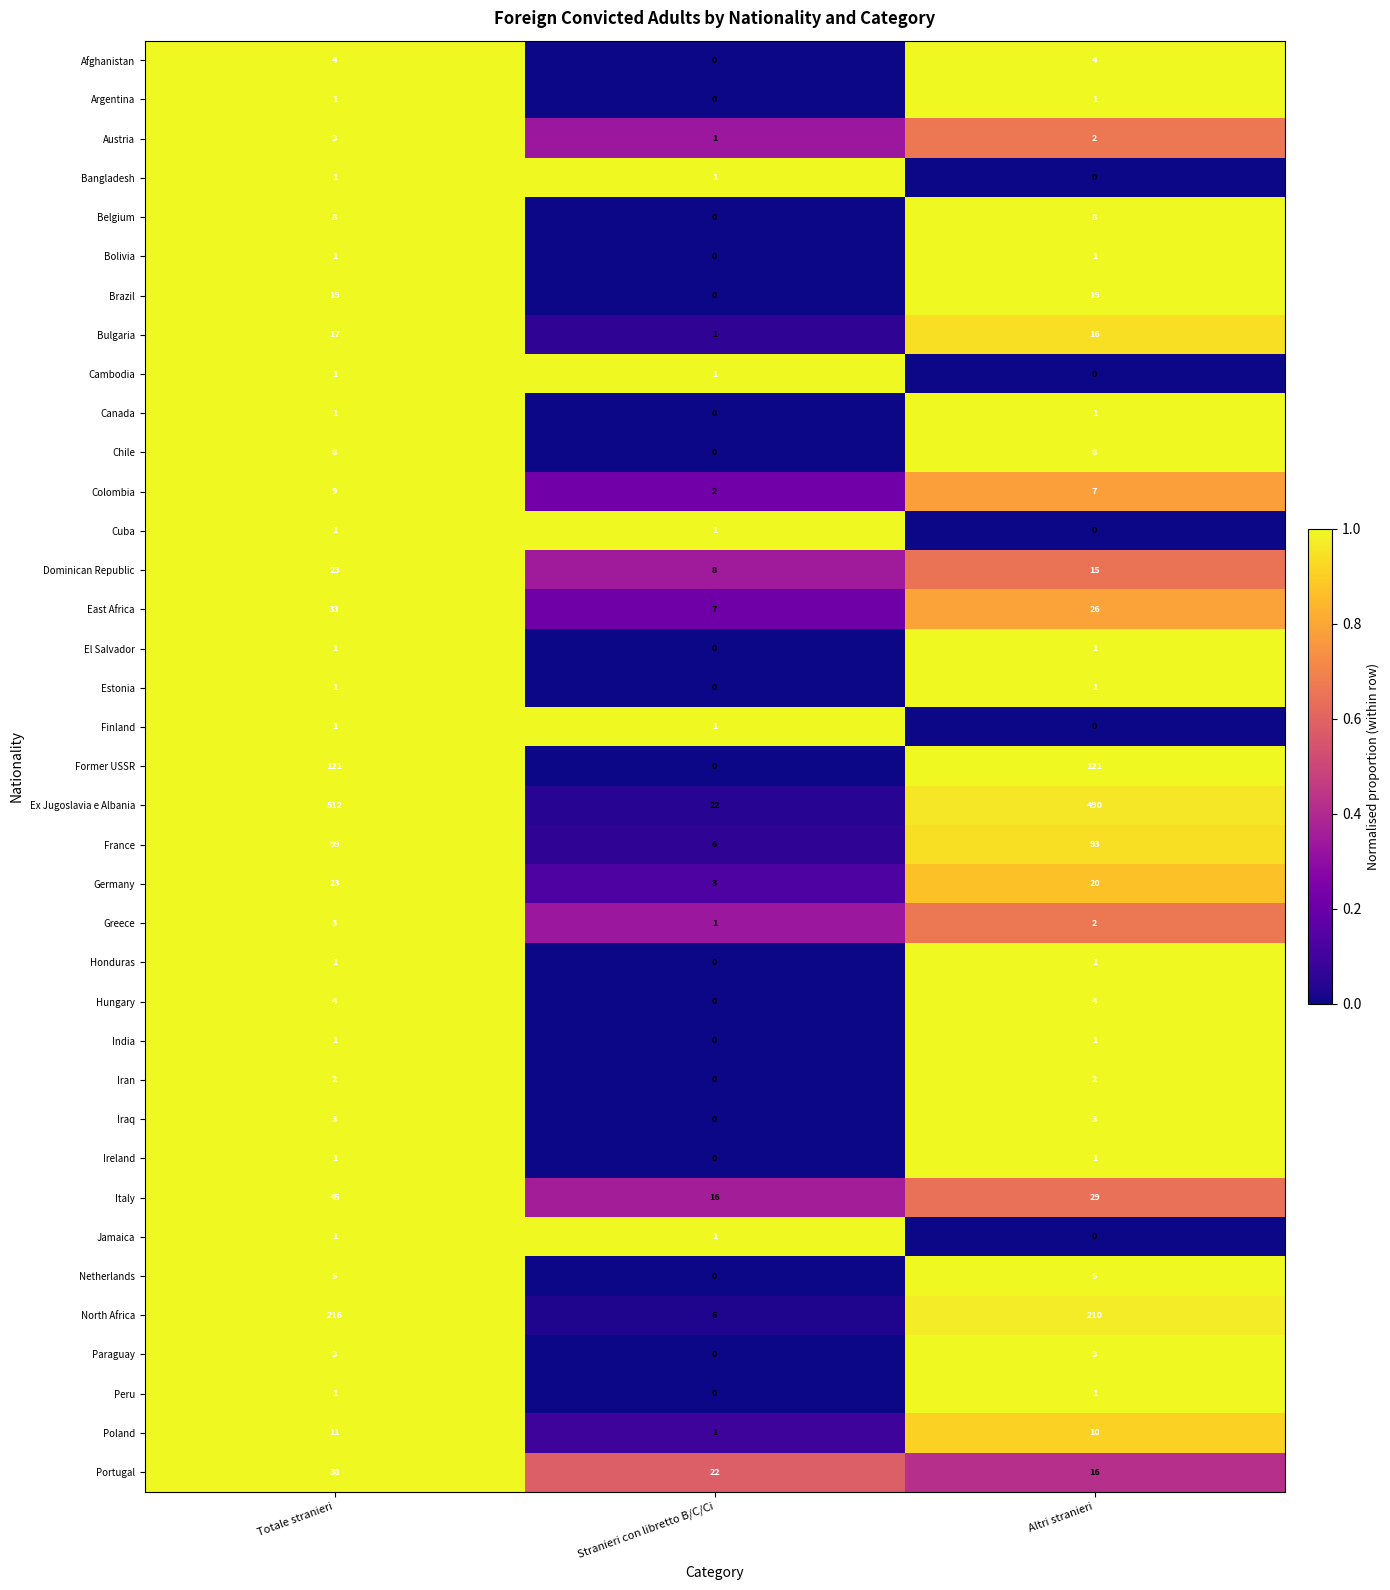

What is the difference between the maximum and minimum values in the Netherlands series?

5